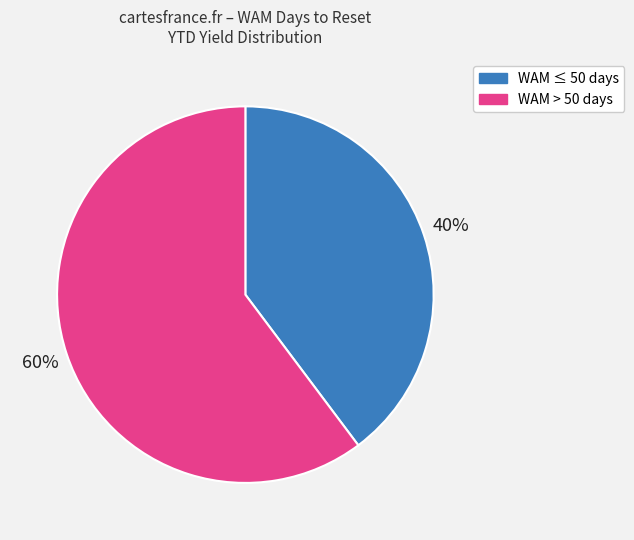

To the nearest percent, what is the difference between the largest and smallest slice percentages?

20%